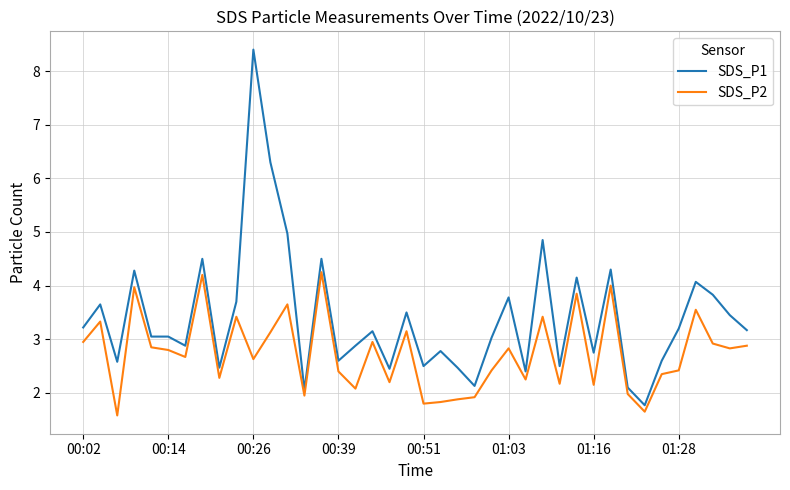

True or false: SDS_P1 and SDS_P2 cross at least once.

False